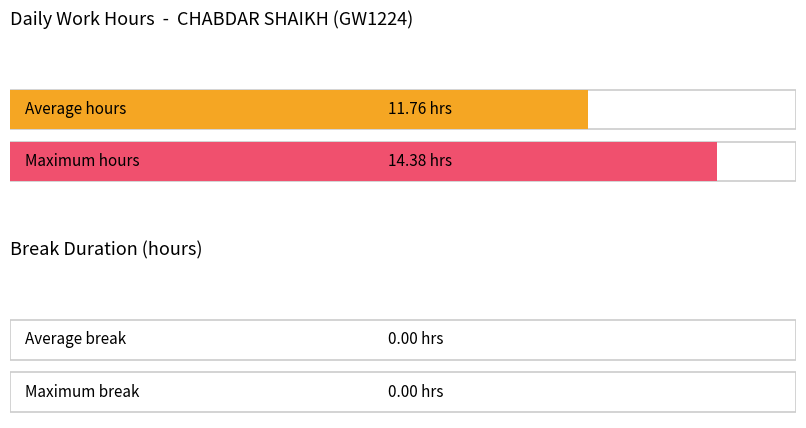

Count the number of data series in this chart.

2